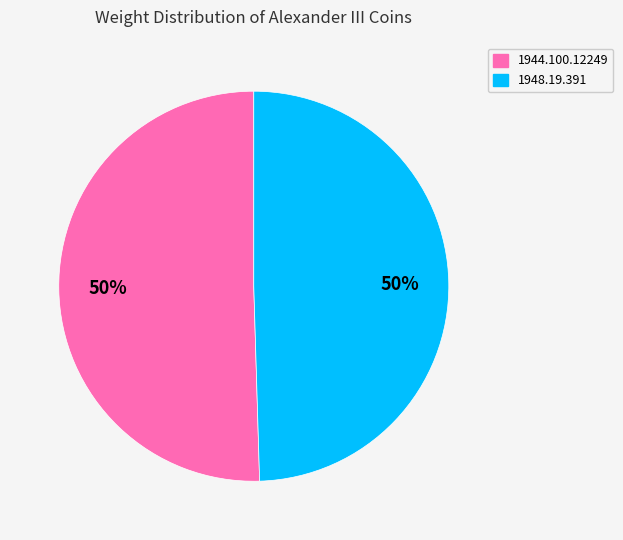

To the nearest percent, what percentage of the pie is 1944.100.12249?

50%